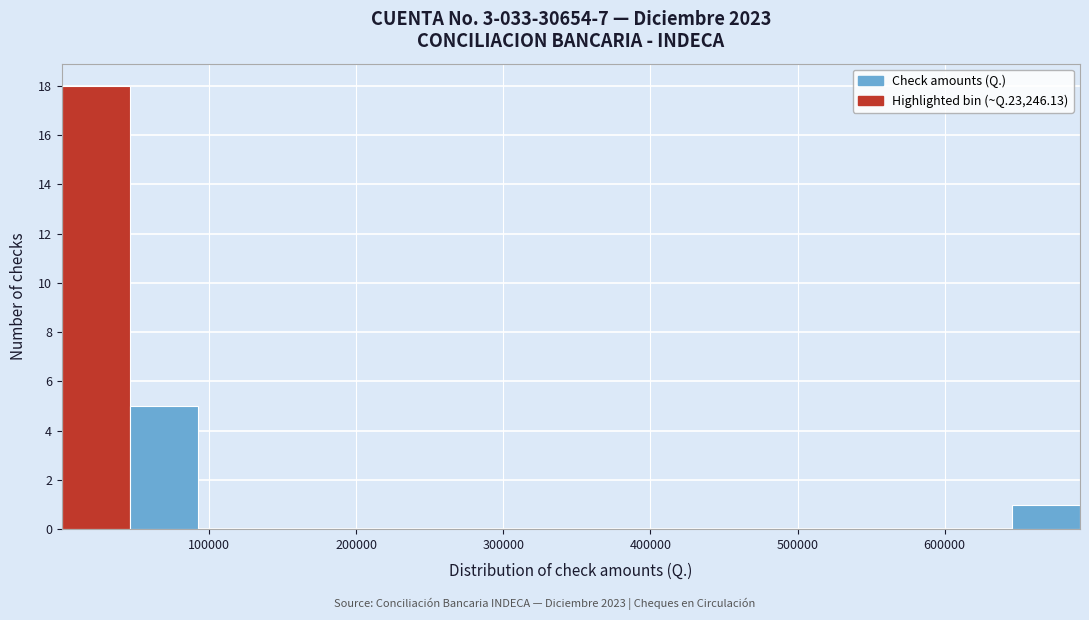

Reading left to right, list every bar in this chart as the range it spans on the x-axis followed by its height. Neither the bar edges nor the heights are printed on the chart, so give them approximately, as read against the axes.

0 to 50000: 18
50000 to 90000: 5
90000 to 140000: 0
140000 to 180000: 0
180000 to 230000: 0
230000 to 280000: 0
280000 to 320000: 0
320000 to 370000: 0
370000 to 420000: 0
420000 to 460000: 0
460000 to 510000: 0
510000 to 550000: 0
550000 to 600000: 0
600000 to 650000: 0
650000 to 690000: 1